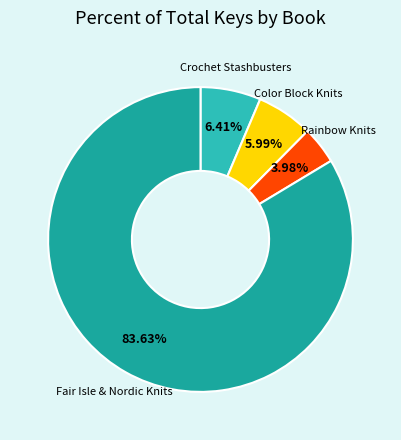

To the nearest percent, what is the difference between the Crochet Stashbusters and Fair Isle & Nordic Knits slice percentages?

77%